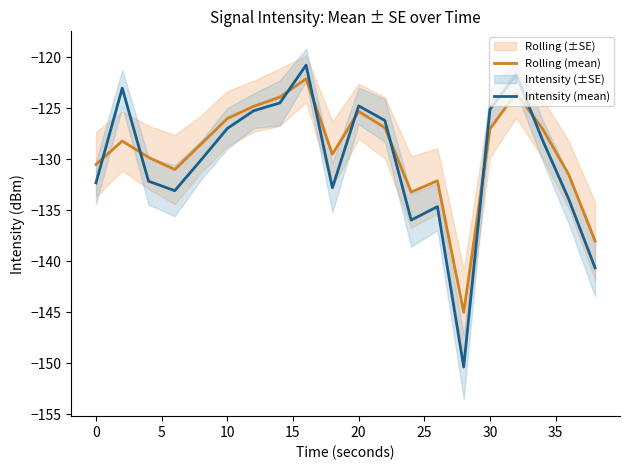

Which series ends up on top after the final intersection of Intensity (mean) and Rolling (mean)?

Rolling (mean)